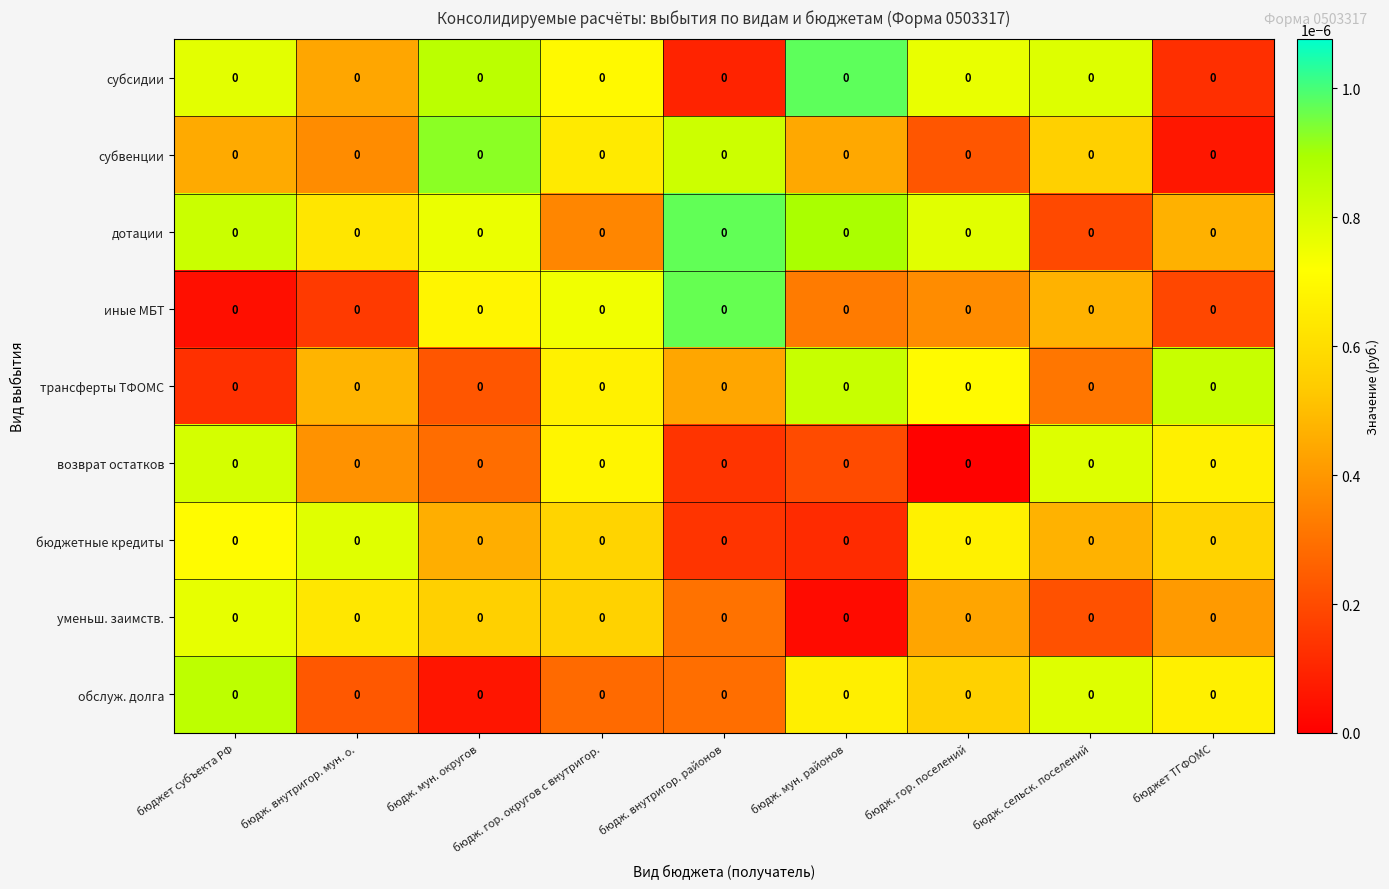

Count the субсидии values in the range 0 to 1.

9